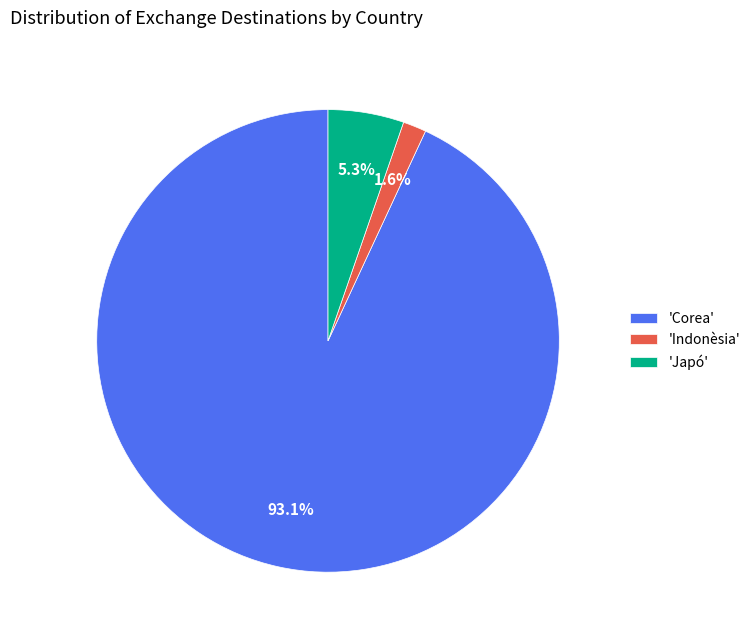

Is there a majority slice in this chart?

Yes